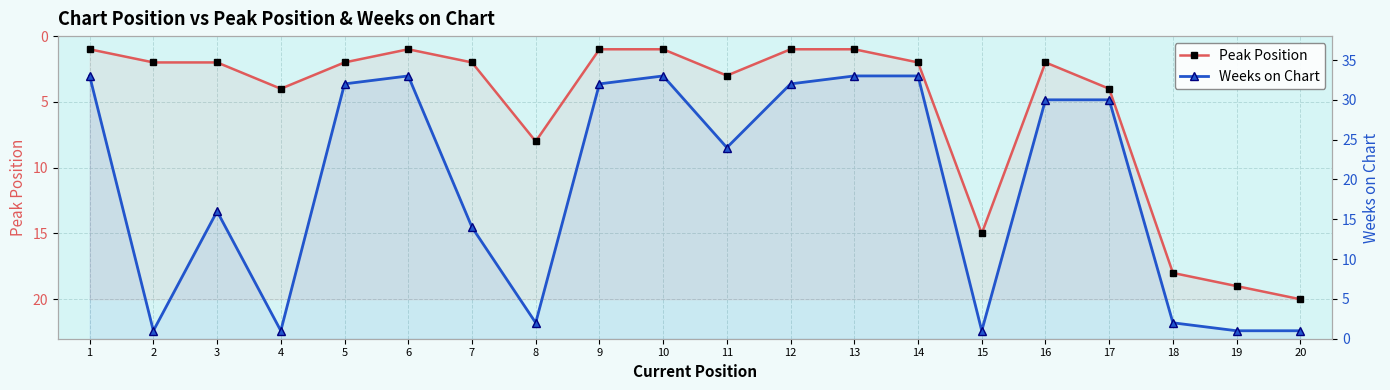

Where is the first local maximum for Peak Position?

4